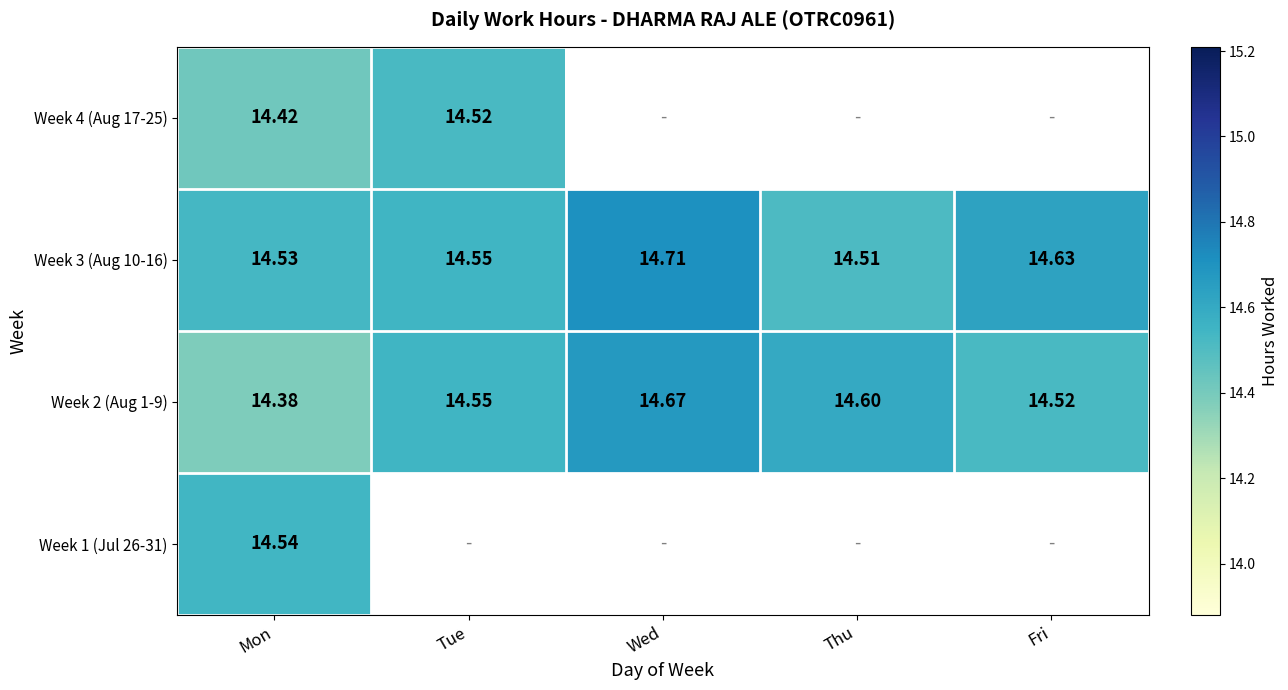

At which label is Week 3 (Aug 10-16) closest to 14?

Thu